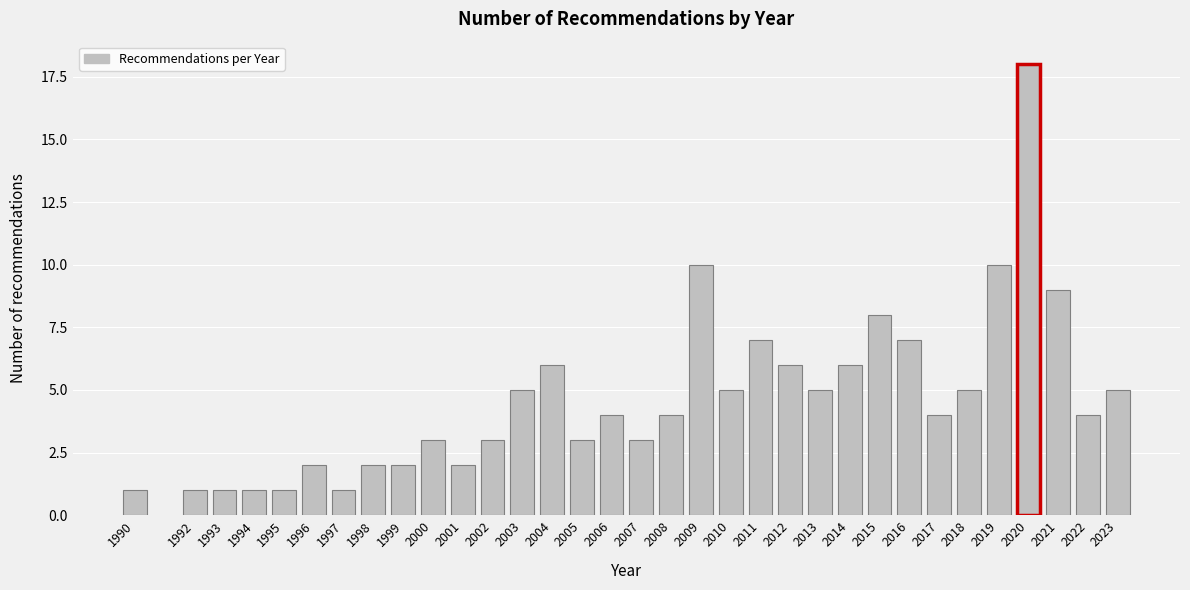

What is the difference between the maximum and minimum values?

17